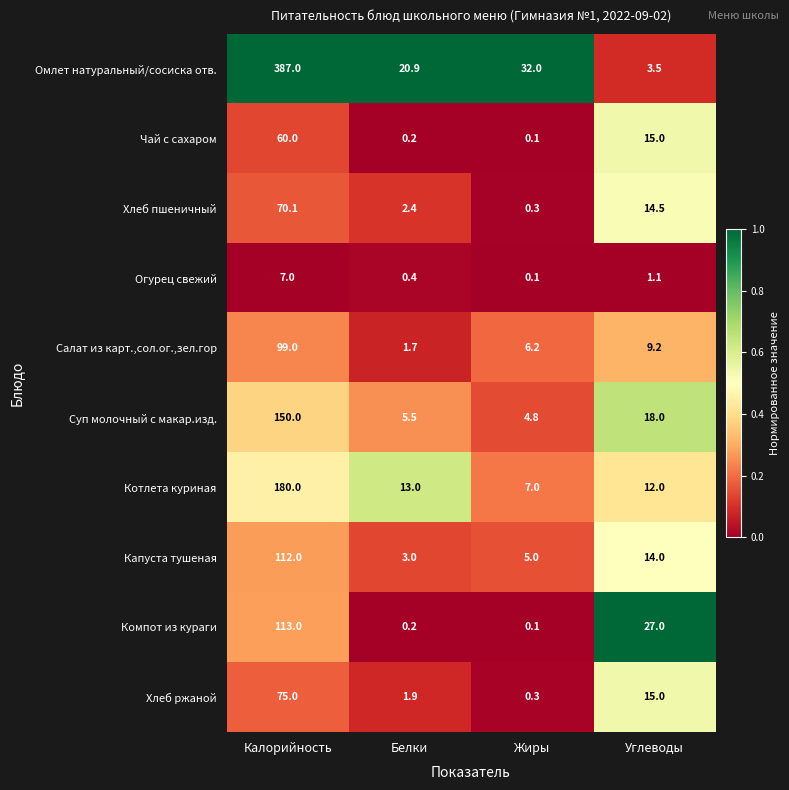

Is the value of Хлеб ржаной at Белки greater than the value of Котлета куриная at Калорийность?

No